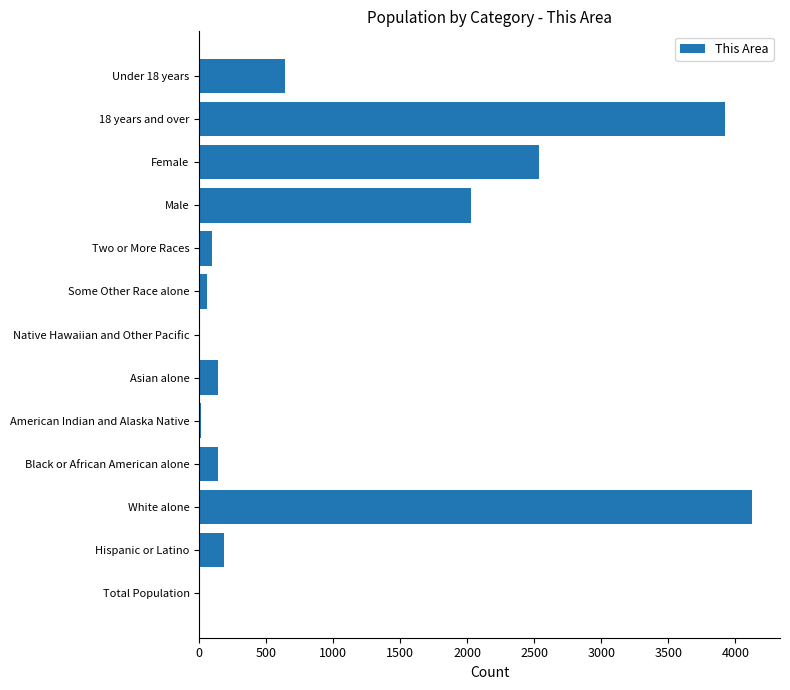

What is the maximum value shown in the chart?

4127